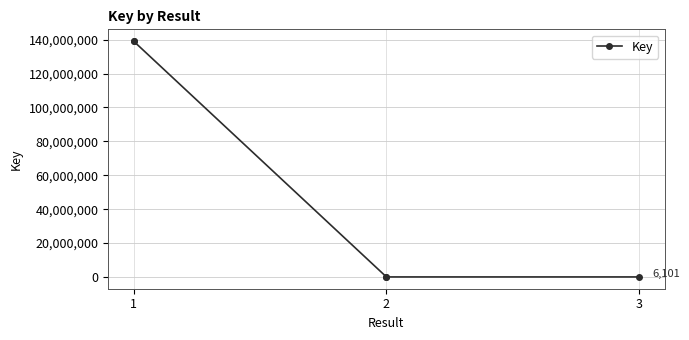

At which label is the value closest to 69572138?

2